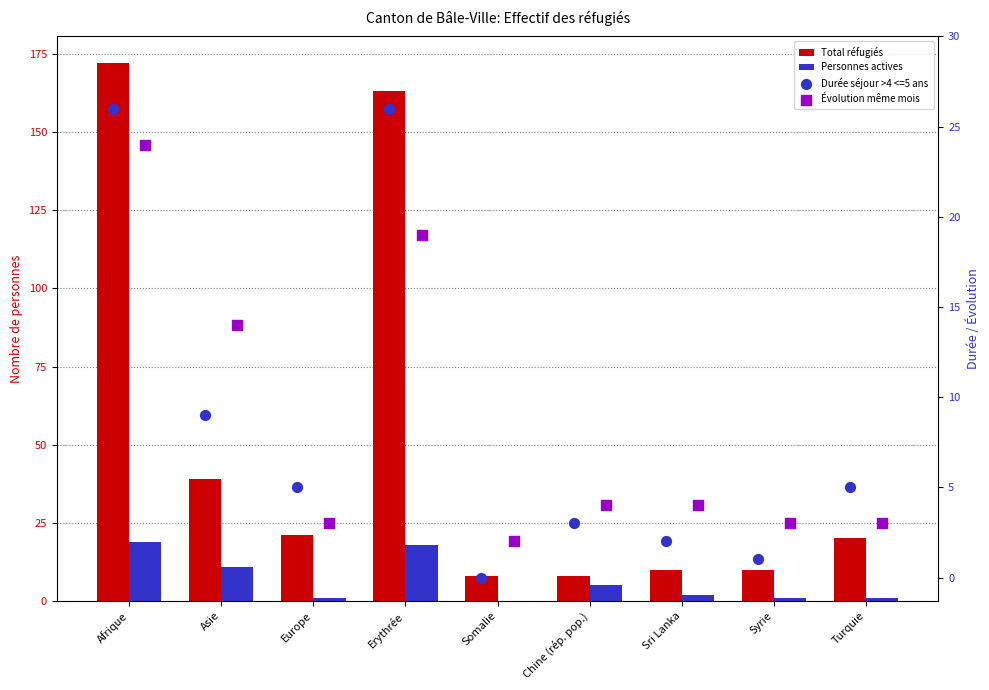

Is the value of Total réfugiés at Somalie greater than the value of Personnes actives at Sri Lanka?

Yes